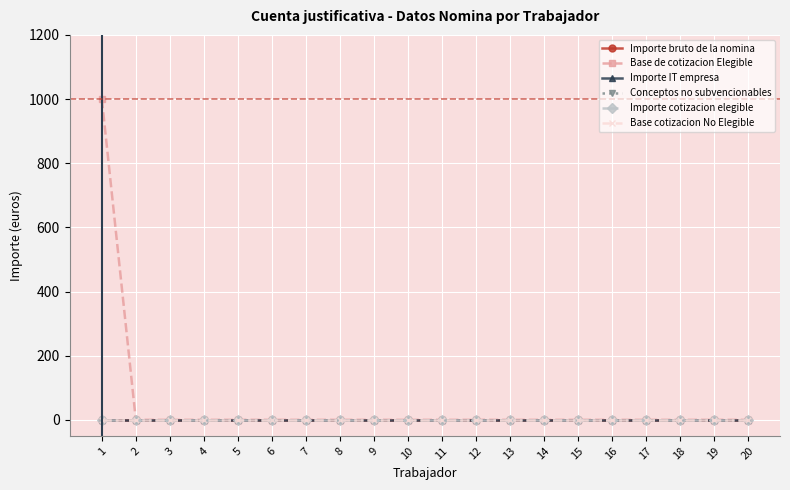

Does the chart display data point markers on the line(s)?

Yes